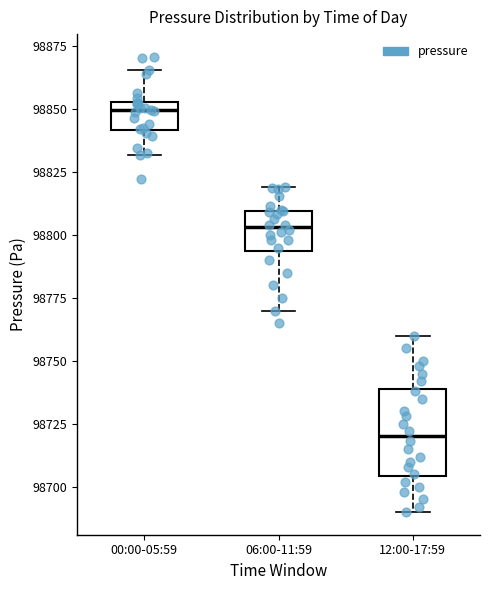

Reading left to right, read every box against the y-axis: the position of its median line, the range the box covers, and the ends of its whiskers. The values are not printed on the chart, so give them approximately, as read against the axis.

00:00-05:59: median 98850, box 98840 to 98855, whiskers 98830 to 98865
06:00-11:59: median 98805, box 98795 to 98810, whiskers 98770 to 98820
12:00-17:59: median 98720, box 98705 to 98740, whiskers 98690 to 98760